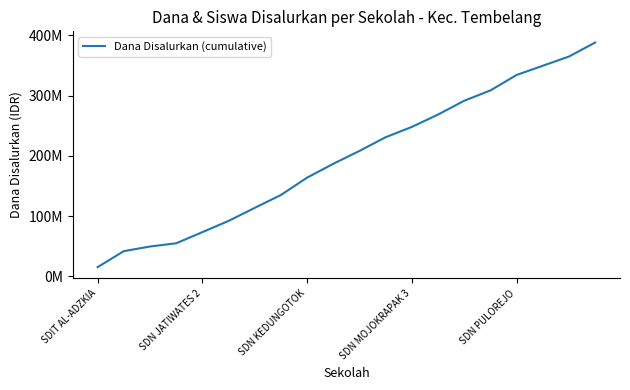

Does the chart display data point markers on the line(s)?

No